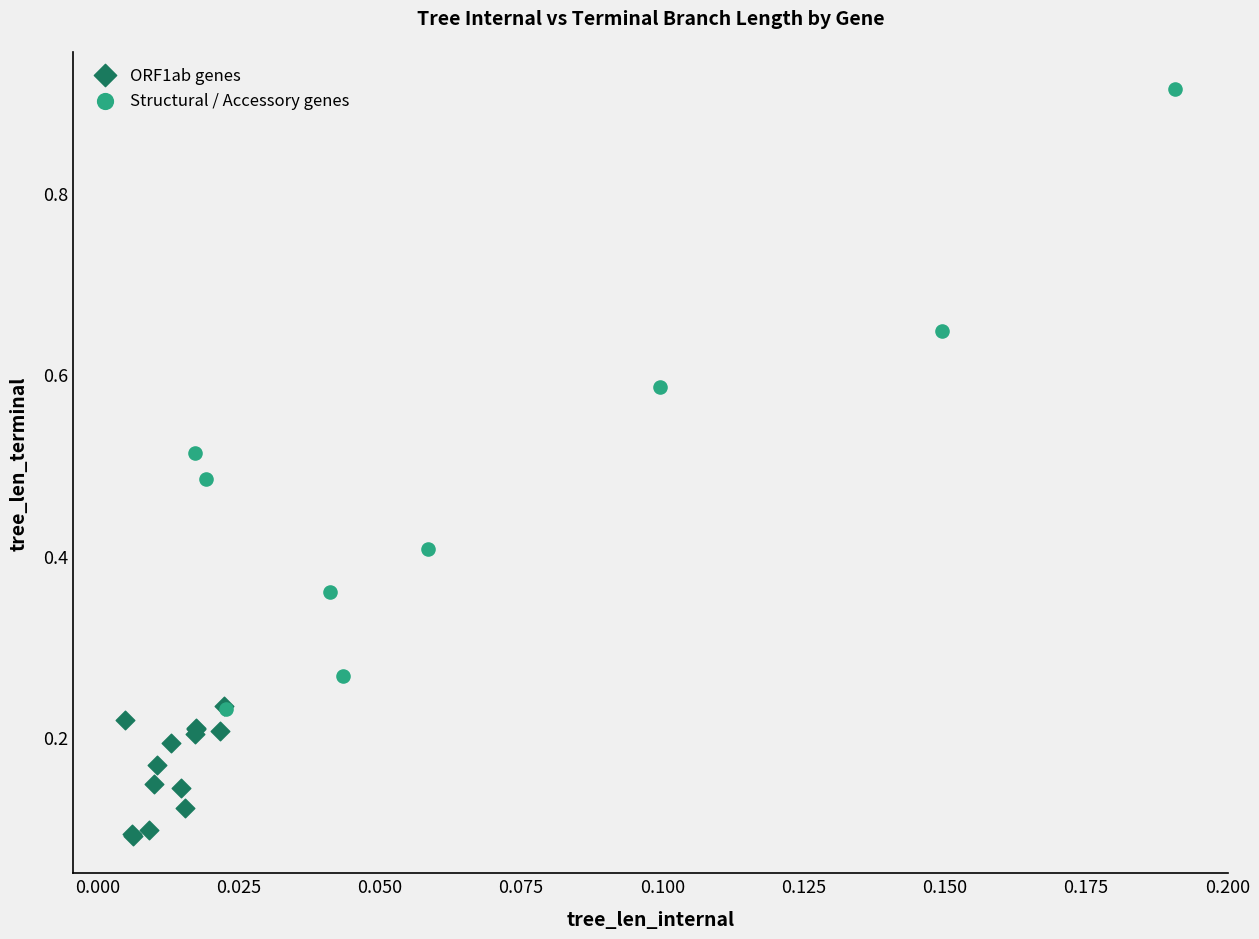

Which series reaches the maximum Y coordinate?

Structural / Accessory genes